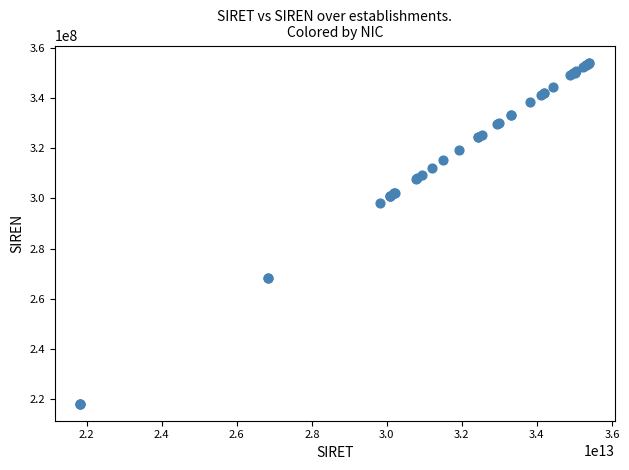

What Y value in the scatter plot is closest to 286156360?

298300641